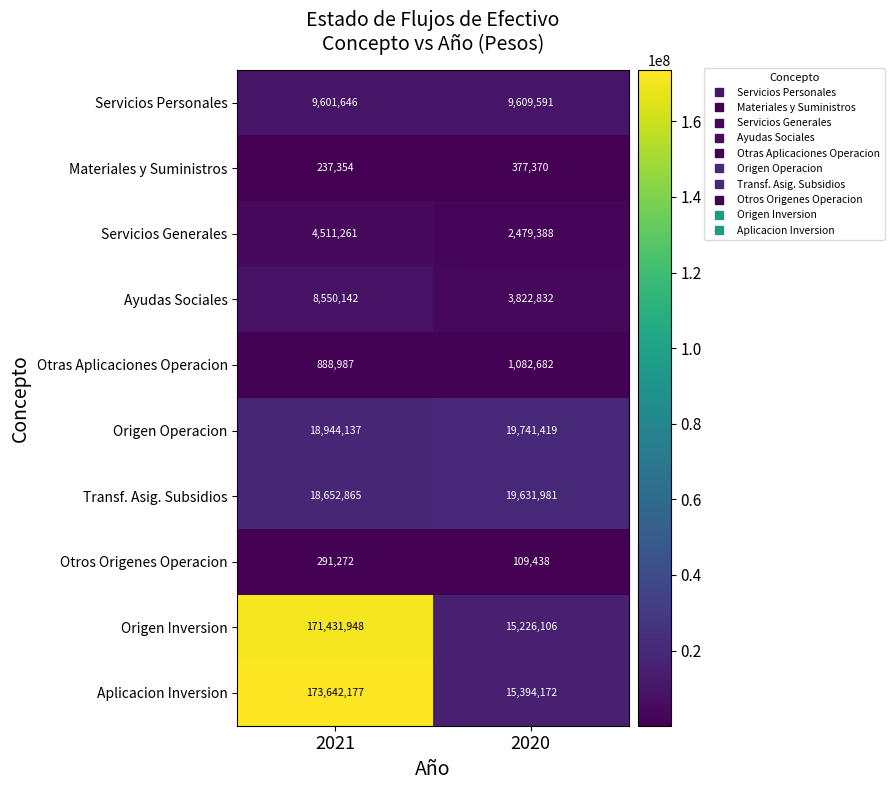

What is the sum of all Transf. Asig. Subsidios values?

38284846